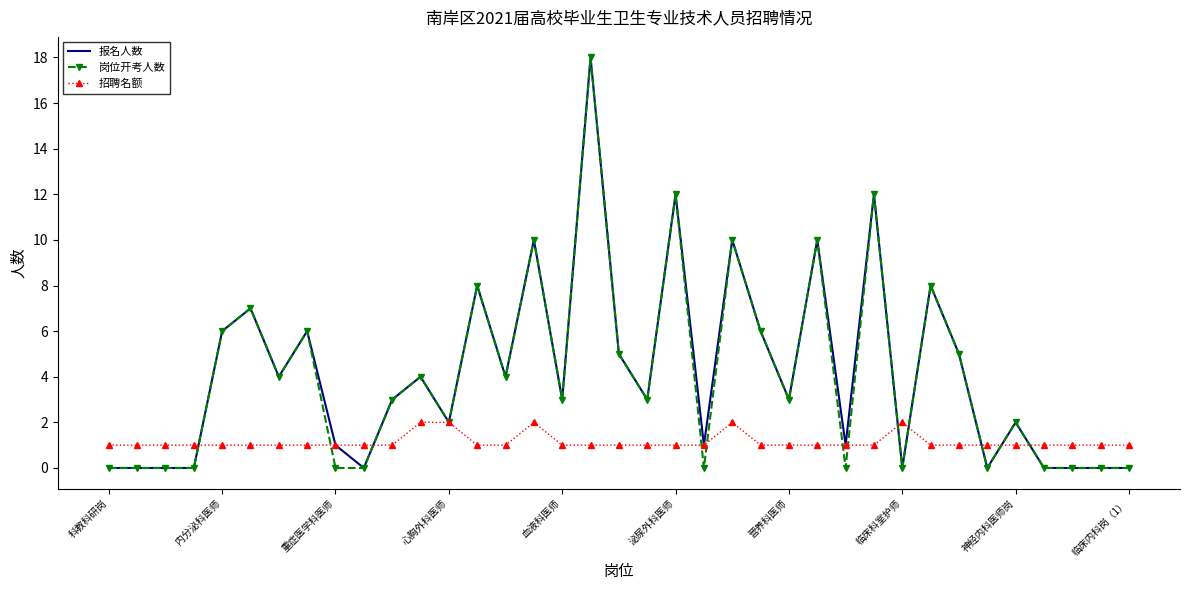

Which category has the highest value in the 招聘名额 series?

11